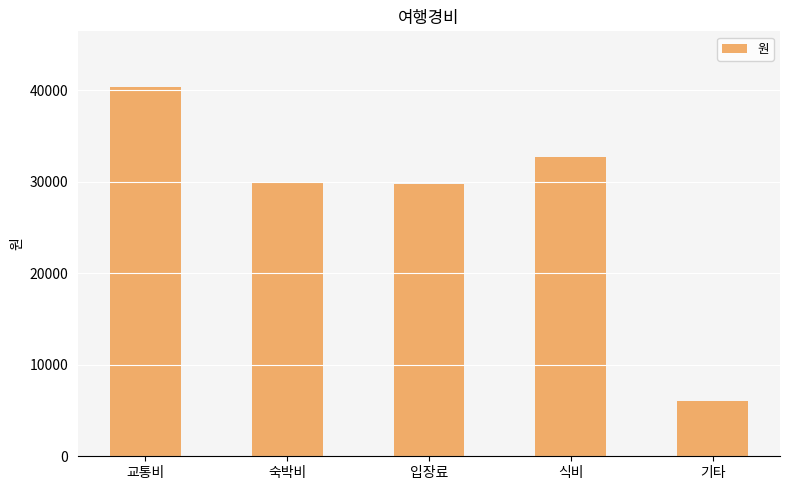

How many categories are shown in the chart?

5